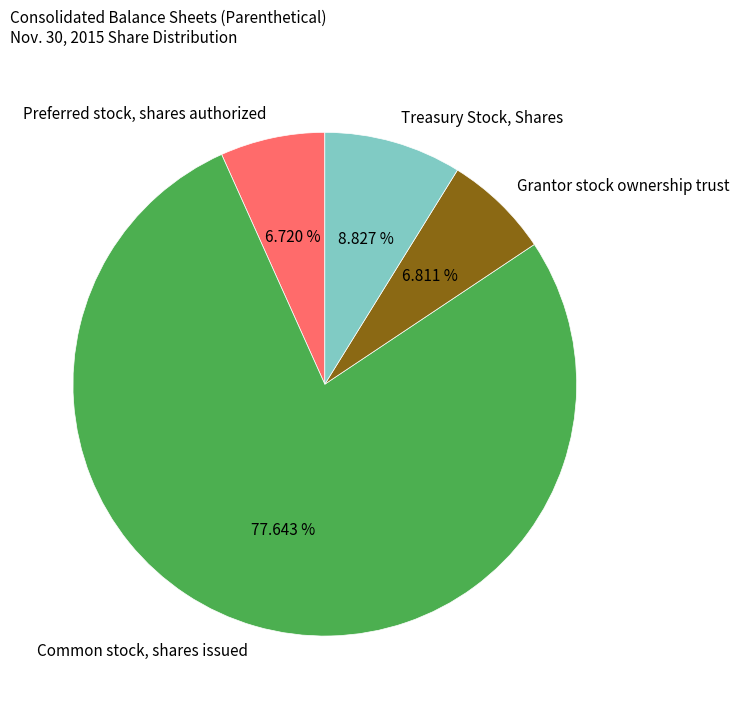

To the nearest percent, what is the combined percentage of Grantor stock ownership trust and Common stock, shares issued?

84%